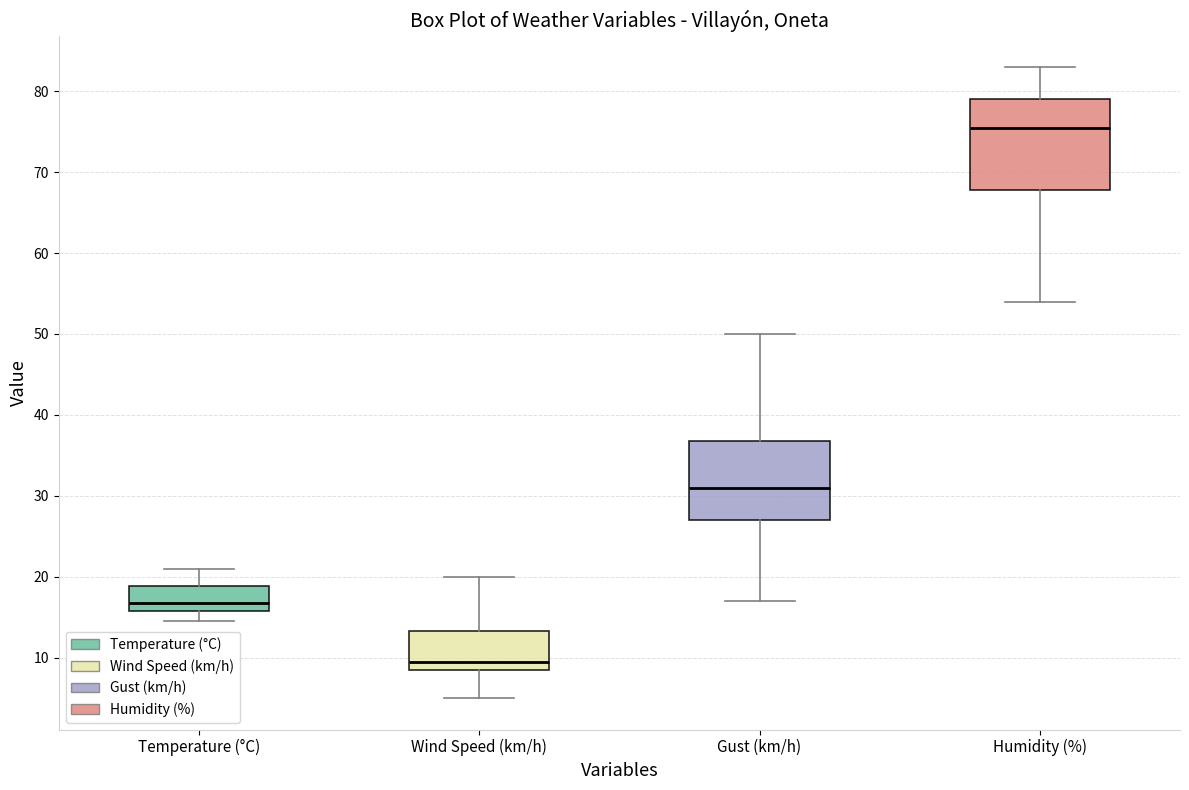

Where is the lower edge of the box for Gust (km/h) on the y-axis? The values are not printed on the chart, so give them approximately, as read against the axis.

27